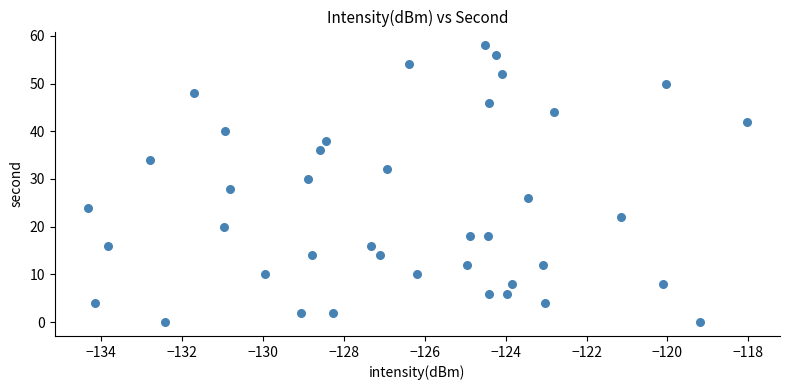

What is the range of Y values (max minus min)?

58